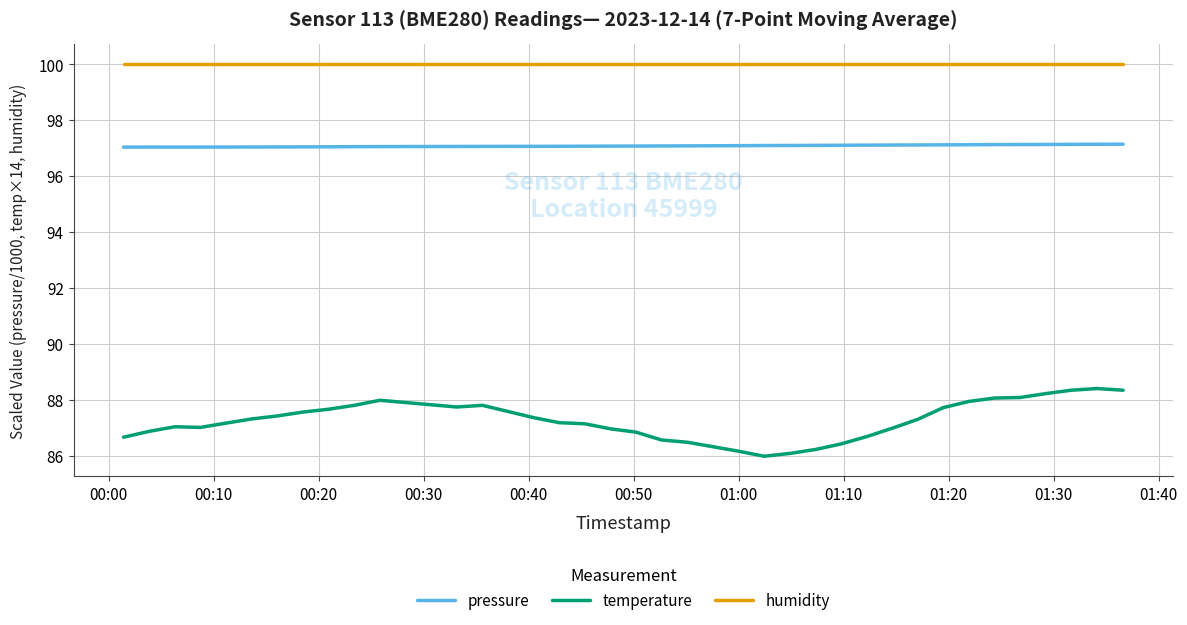

List the series in order of their peak value, highest first.

humidity, pressure, temperature